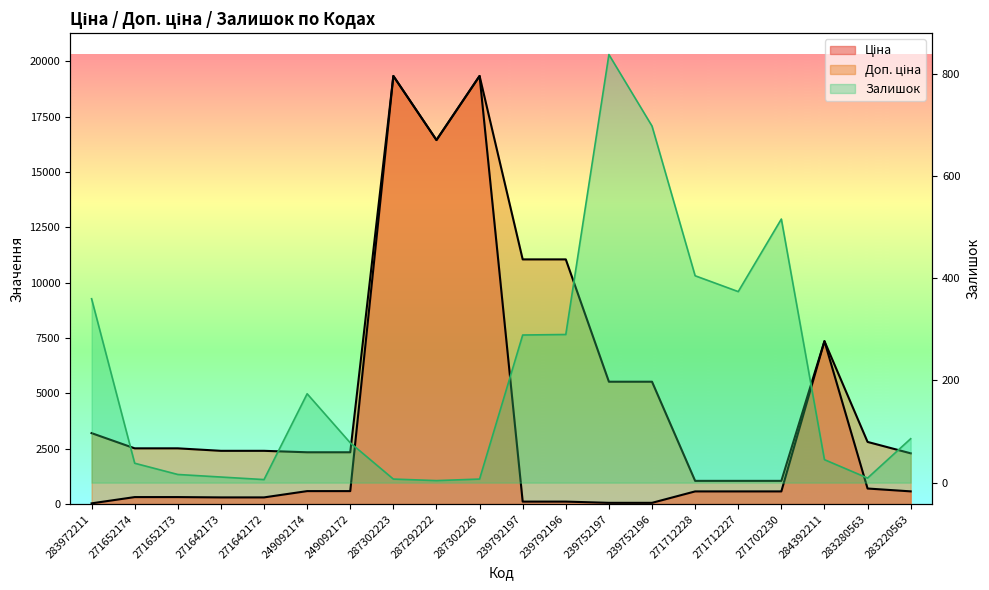

Rank the series by their average value, from highest to lowest.

Доп. ціна, Ціна, Залишок